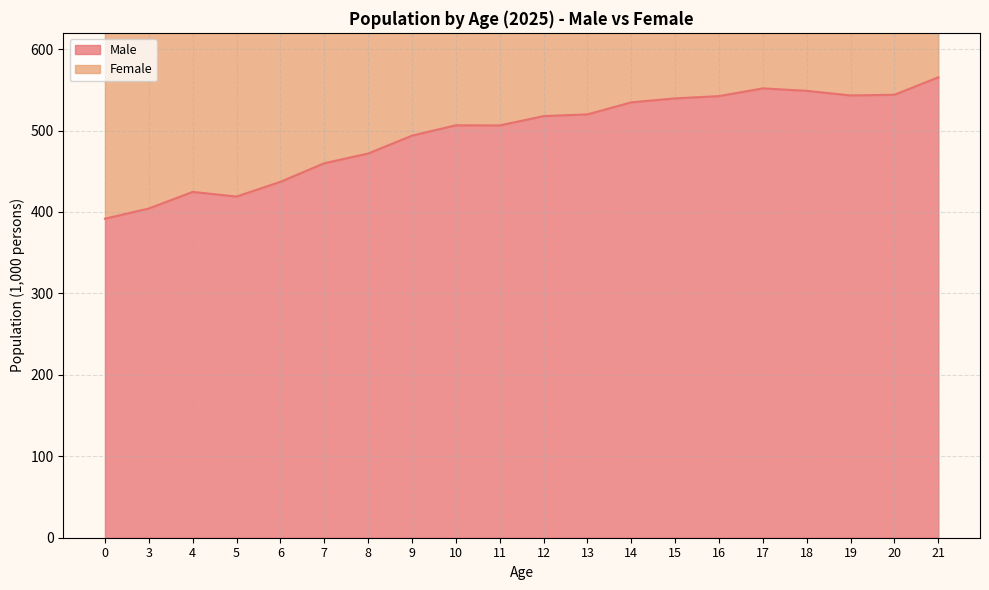

List the labels in order of Male value, smallest first.

0, 3, 5, 4, 6, 7, 8, 9, 11, 10, 12, 13, 14, 15, 16, 19, 20, 18, 17, 21